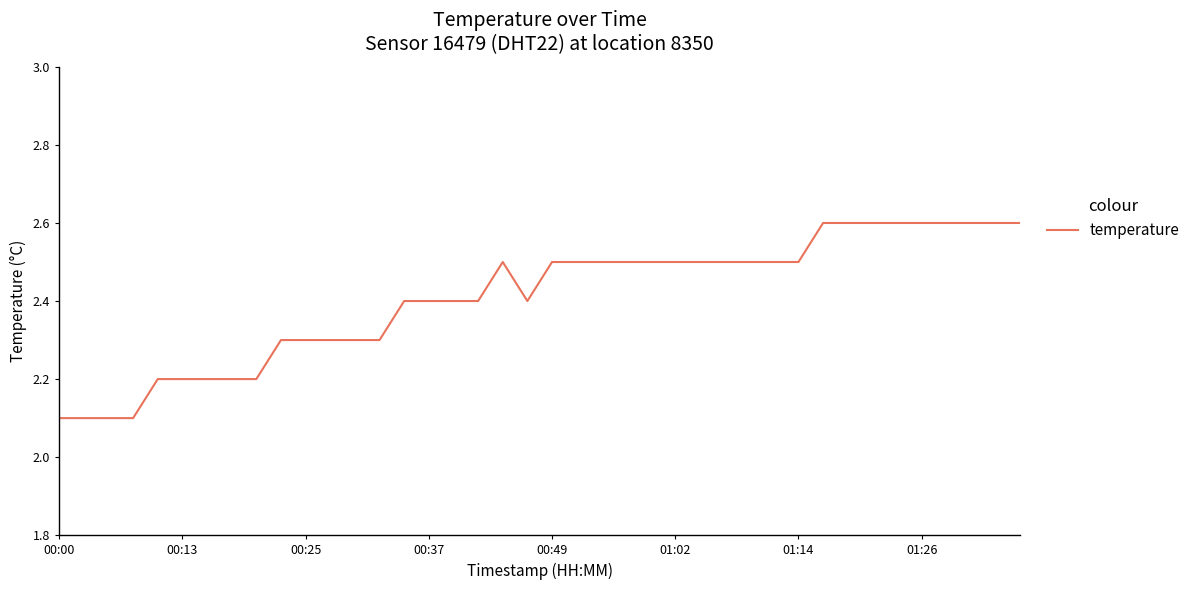

What is the smallest value displayed?

2.1